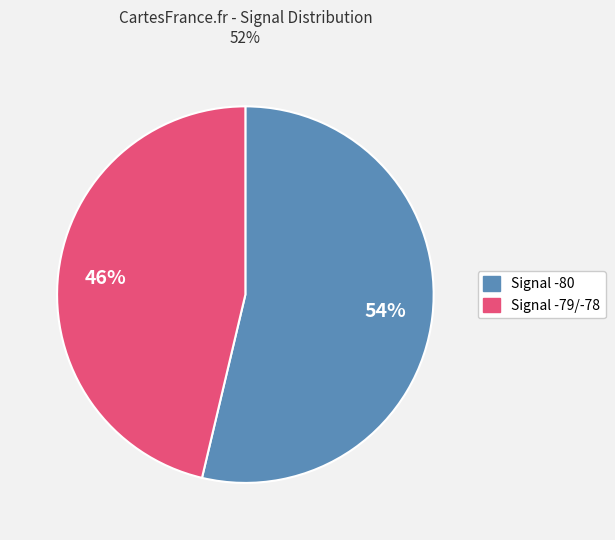

Is there any slice that represents more than half of the pie?

Yes